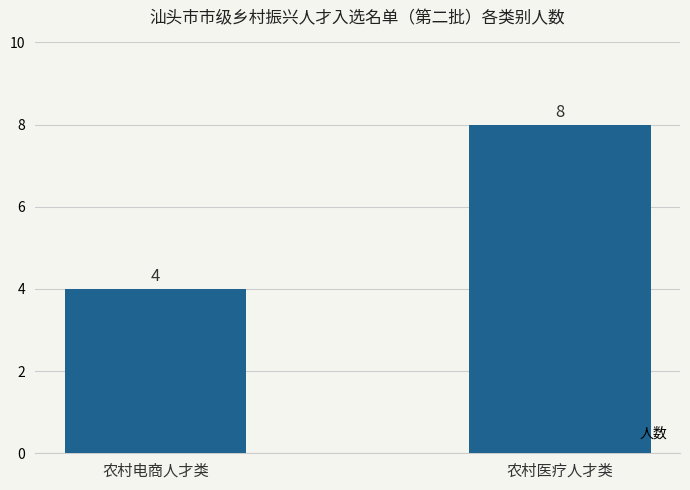

Which has a higher value, 农村电商人才类 or 农村医疗人才类?

农村医疗人才类